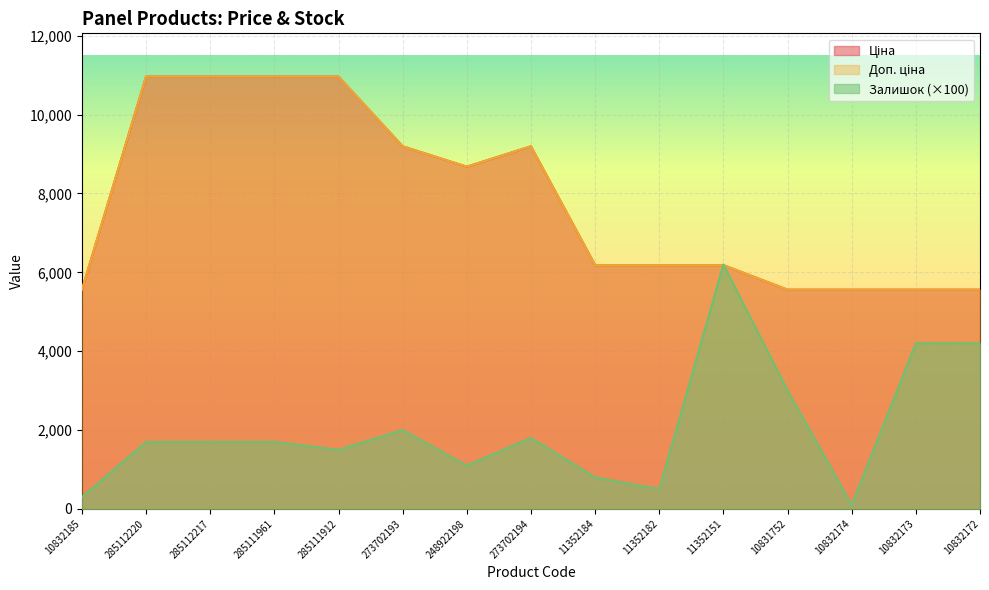

Which label corresponds to the smallest value in the chart?

10832174